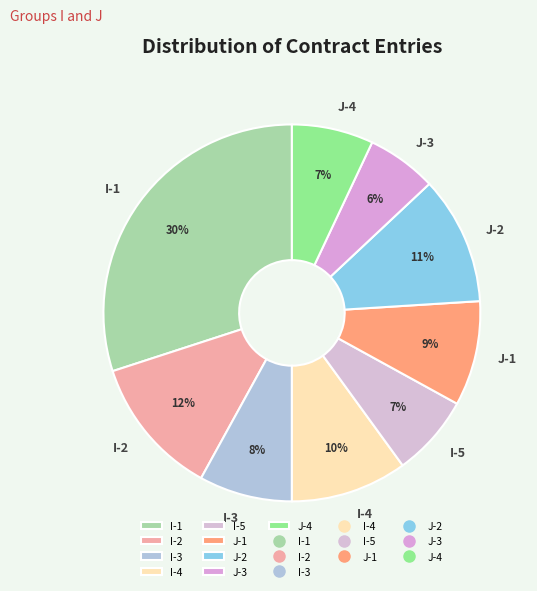

To the nearest percent, what is the difference between the largest and smallest slice percentages?

24%